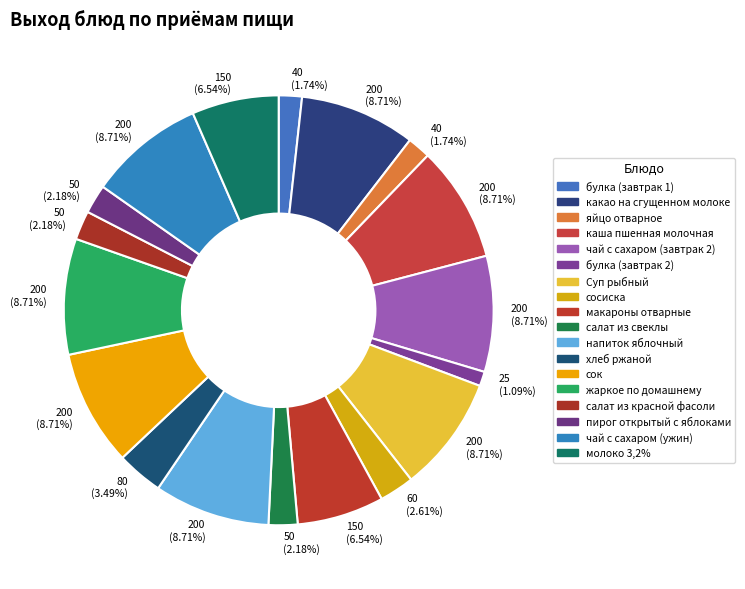

Count the number of slices in the pie.

18